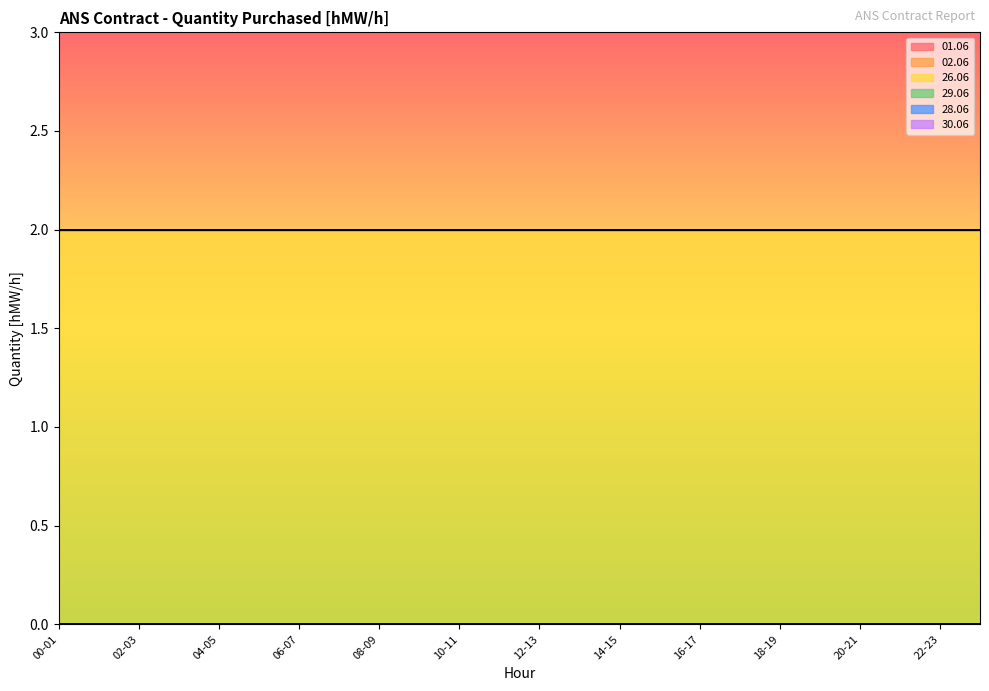

True or false: 28.06 and 29.06 intersect in this chart.

False